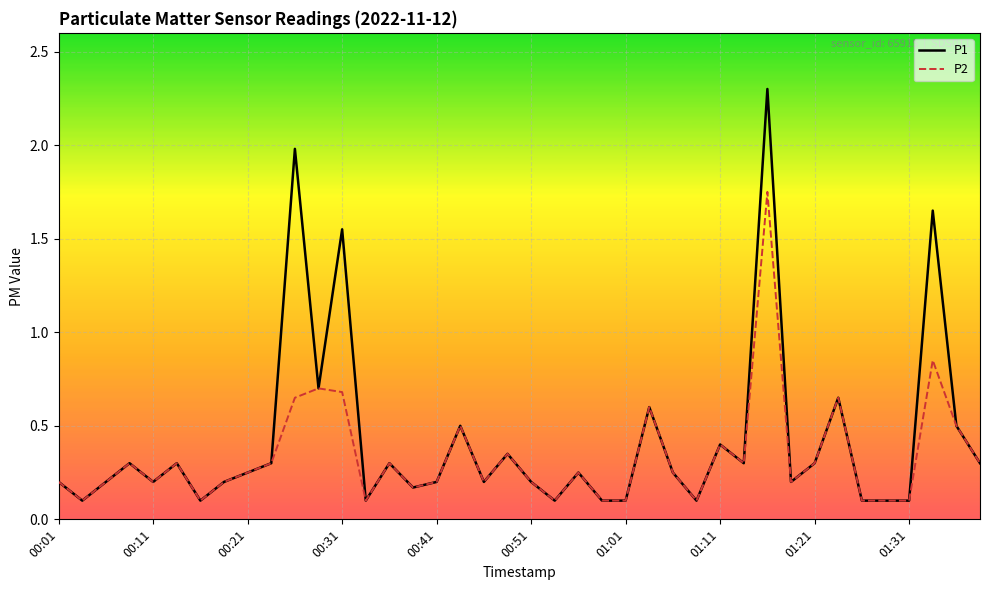

Rank the series by their maximum value, from lowest to highest.

P2, P1